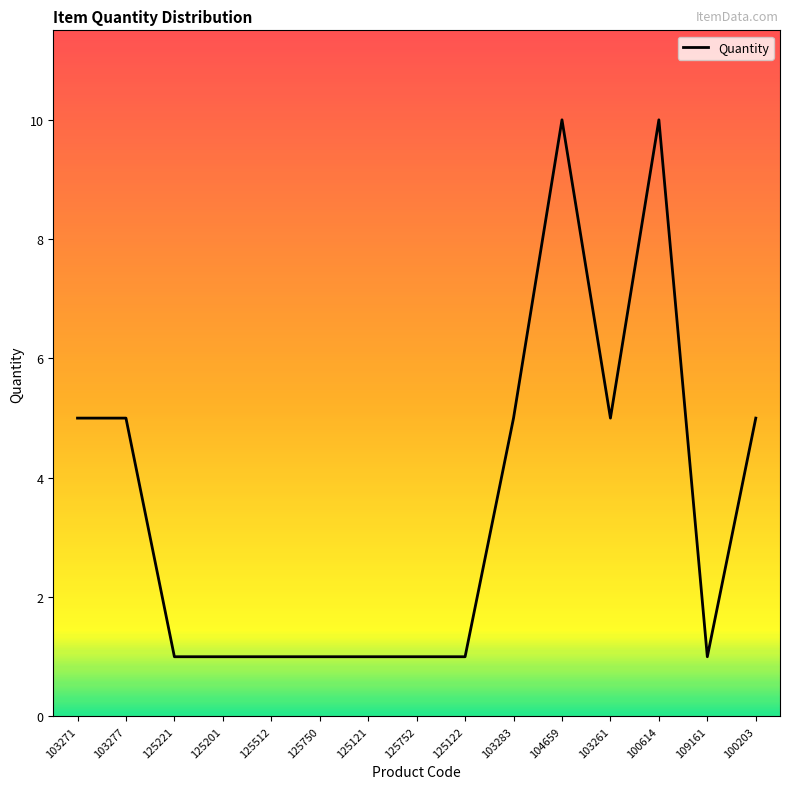

True or false: the data shows 2 at 100203.

False